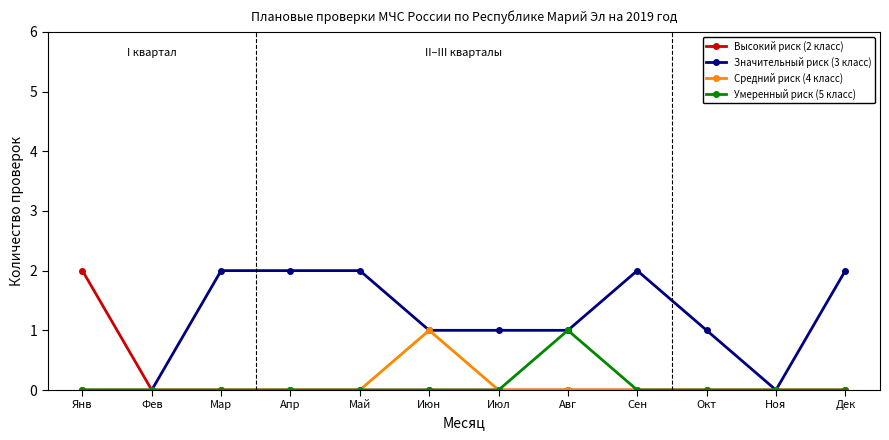

Does the chart display data point markers on the line(s)?

Yes